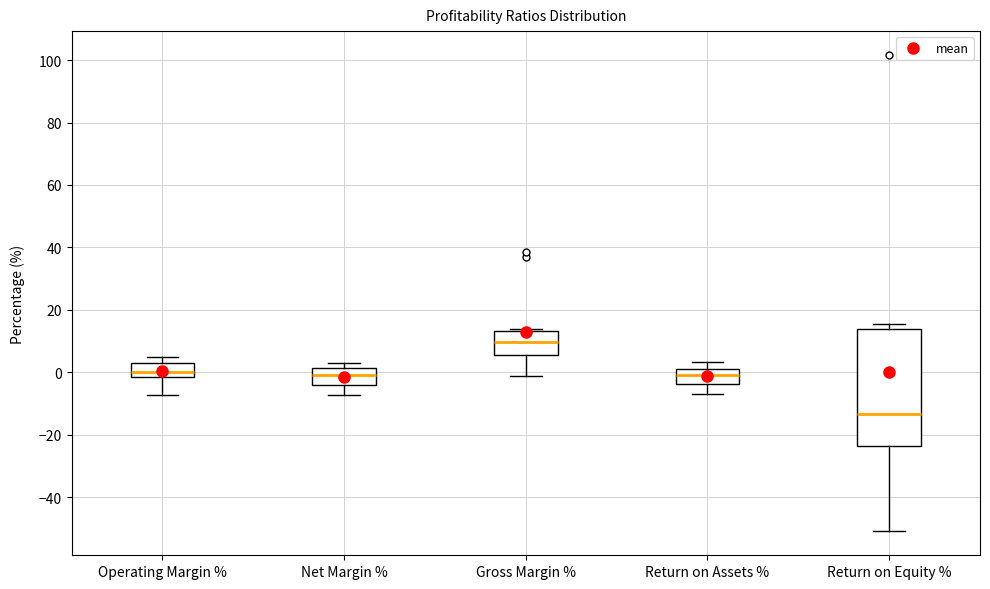

Reading left to right, transcribe this box plot: for each box, give where its median line is, the range the box spans, and where its two whiskers end, as read against the y-axis. The values are not printed on the chart, so give them approximately, as read against the axis.

Operating Margin %: median 0, box -2 to 4, whiskers -8 to 6
Net Margin %: median 0, box -4 to 2, whiskers -8 to 4
Gross Margin %: median 10, box 6 to 14, whiskers -2 to 14 (just above the box's upper edge)
Return on Assets %: median 0, box -4 to 2, whiskers -6 to 4
Return on Equity %: median -14, box -24 to 14, whiskers -50 to 16